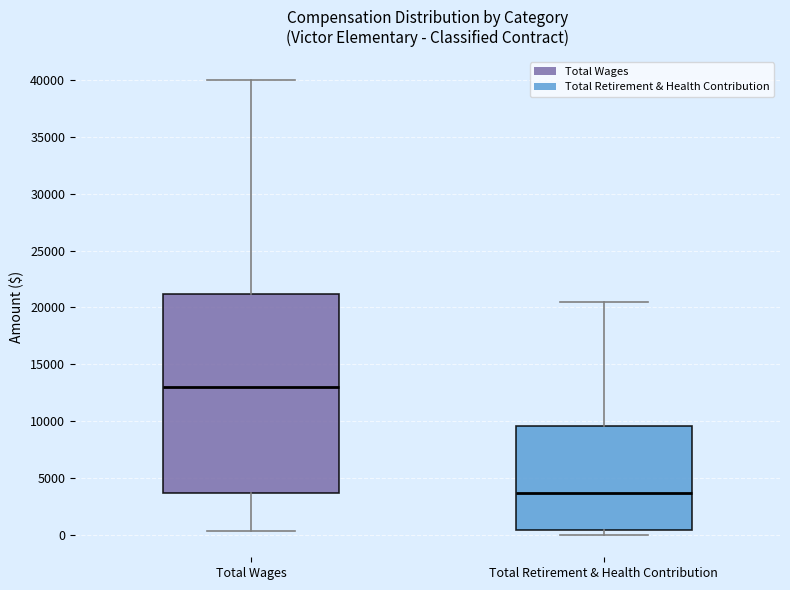

Where does the median line of the box for Total Retirement & Health Contribution sit on the y-axis? The values are not printed on the chart, so give them approximately, as read against the axis.

3500